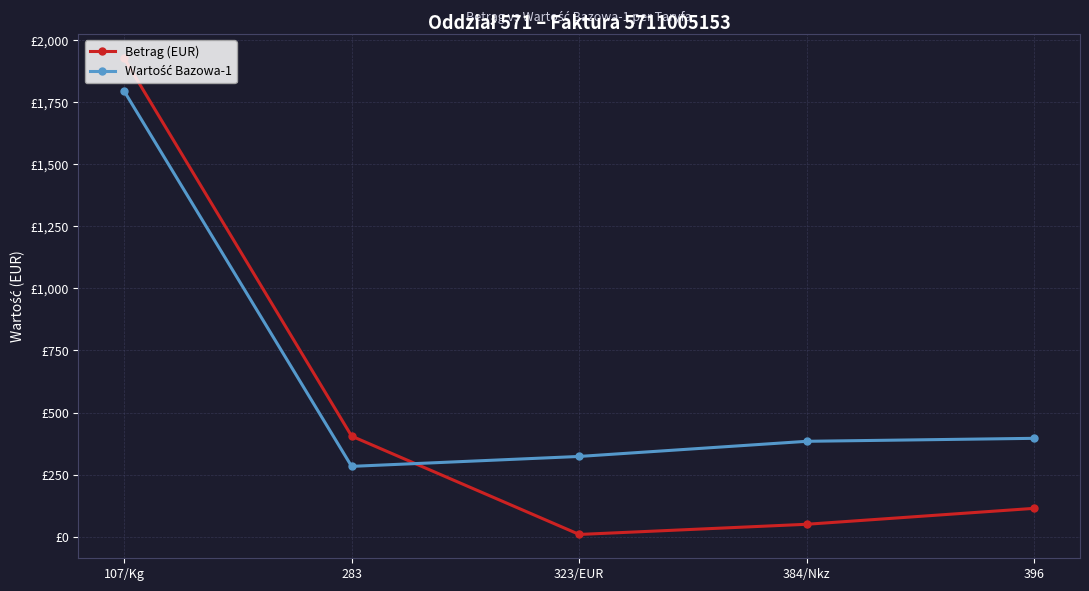

Which has a higher value, 283 or 107/Kg?

107/Kg